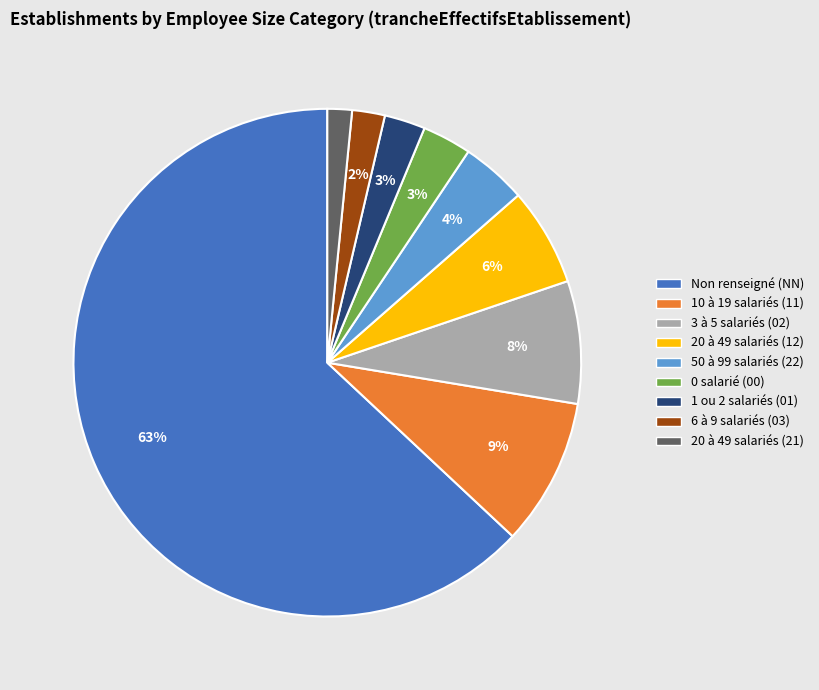

To the nearest percent, what is the average slice percentage?

11%